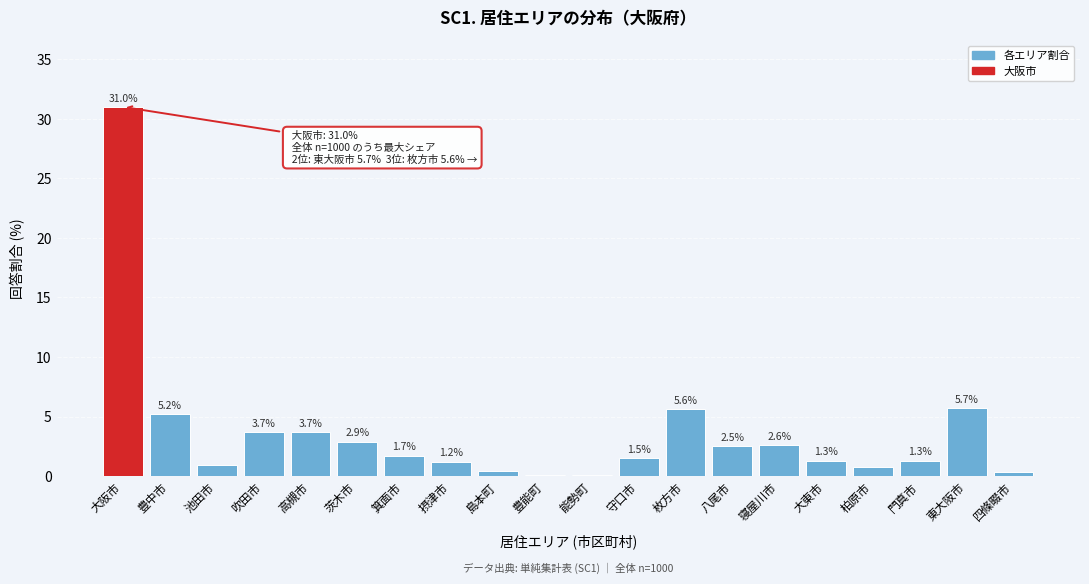

Reading left to right, transcribe all the data shown in this chart.

大阪市=31.0	豊中市=5.2	池田市=0.9	吹田市=3.7	高槻市=3.7	茨木市=2.9	箕面市=1.7	摂津市=1.2	島本町=0.4	豊能町=0.1	能勢町=0.1	守口市=1.5	枚方市=5.6	八尾市=2.5	寝屋川市=2.6	大東市=1.3	柏原市=0.8	門真市=1.3	東大阪市=5.7	四條畷市=0.3